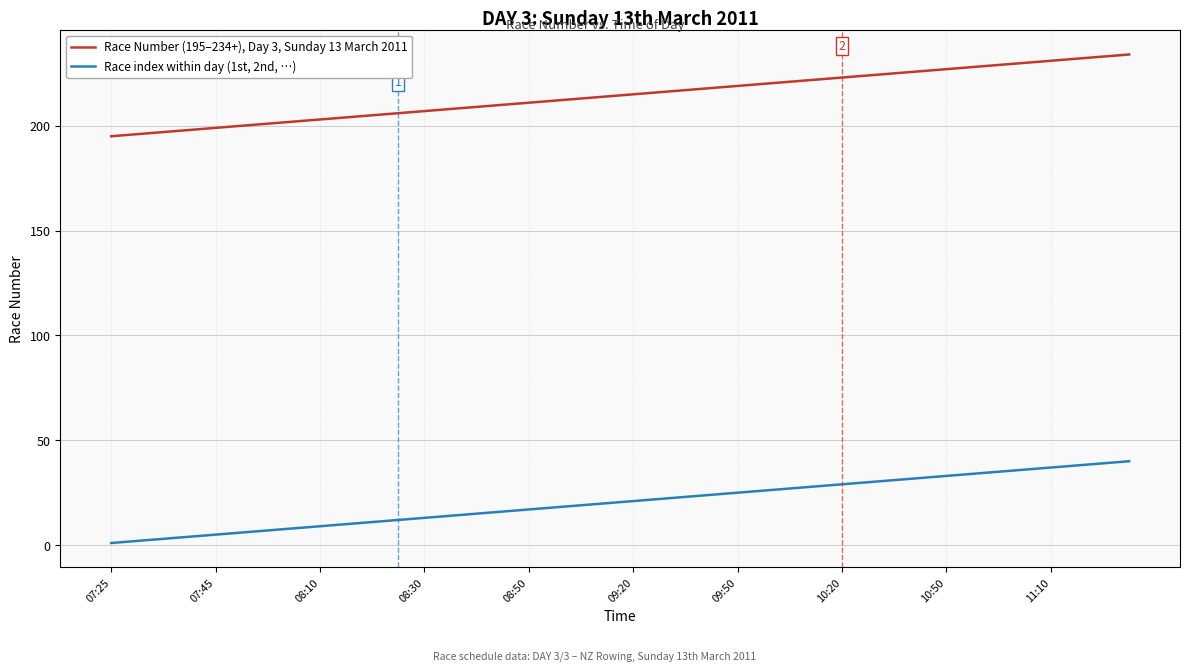

List the series in order of their peak value, lowest first.

Race index within day (1st, 2nd, …), Race Number (195–234+), Day 3, Sunday 13 March 2011